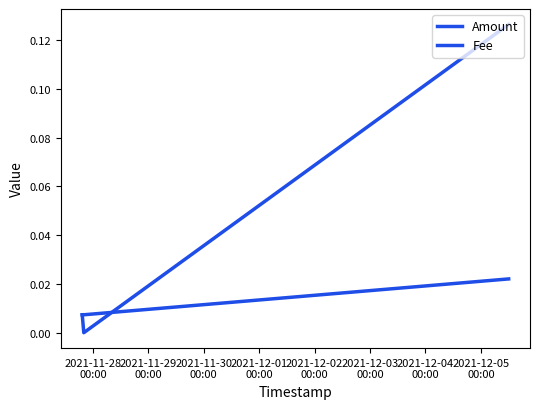

Where is Fee nearest to the value 0?

2021-11-28
00:00